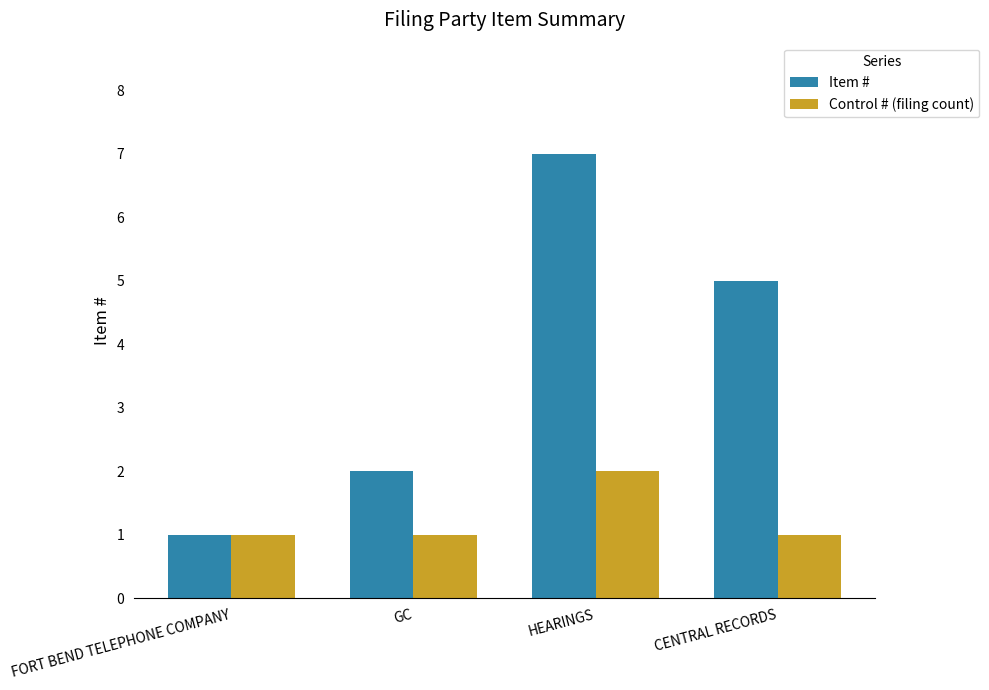

Between FORT BEND TELEPHONE COMPANY and CENTRAL RECORDS, which series saw the biggest shift?

Item #